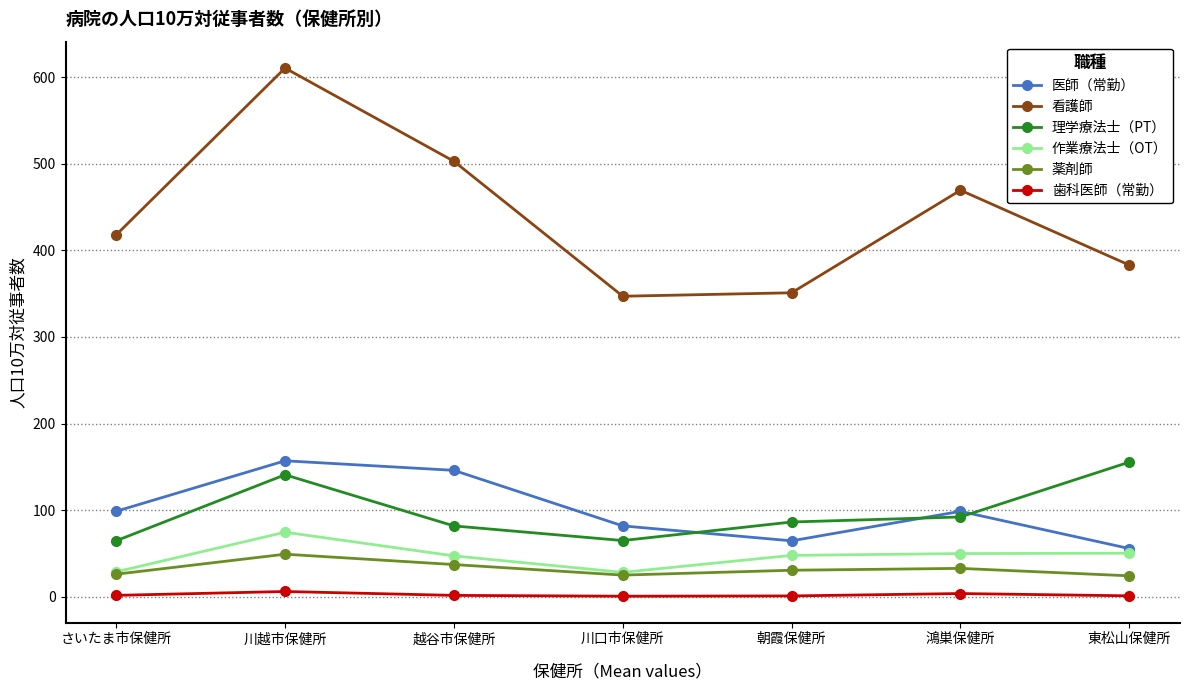

How many intersections are there between 医師（常勤） and 理学療法士（PT）?

3